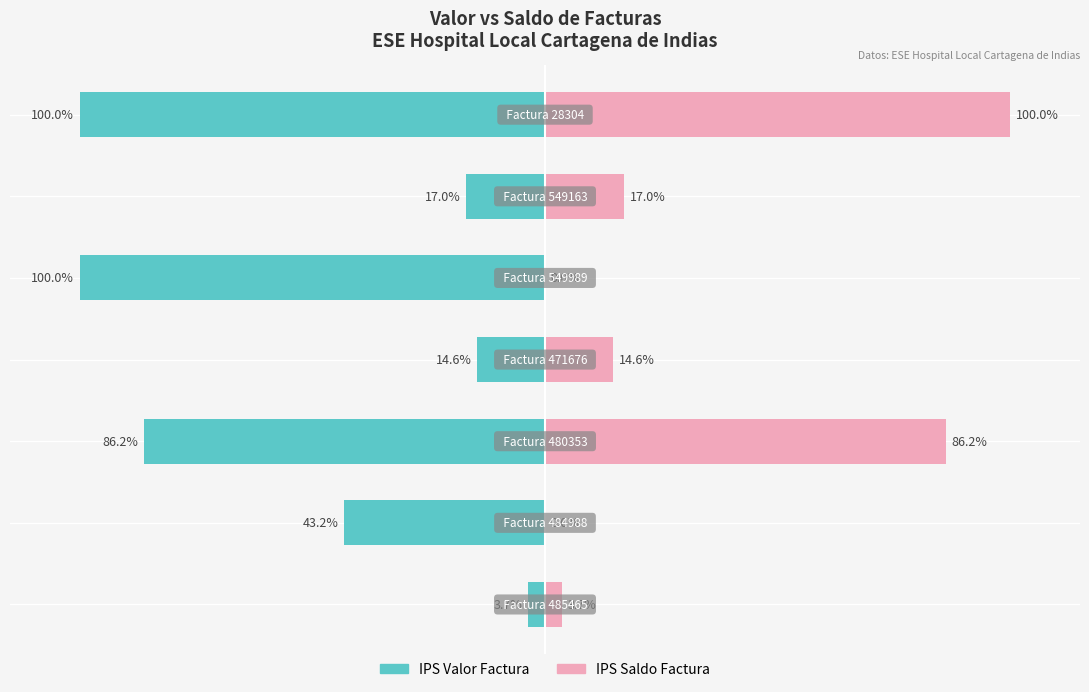

Reading left to right, extract all data points from this chart.

IPS Valor Factura: 0=-3.7	1=-43.2	2=-86.2	3=-14.6	4=-100.0	5=-17.0	6=-100.0
IPS Saldo Factura: 0=3.7	1=0.0	2=86.2	3=14.6	4=0.0	5=17.0	6=100.0